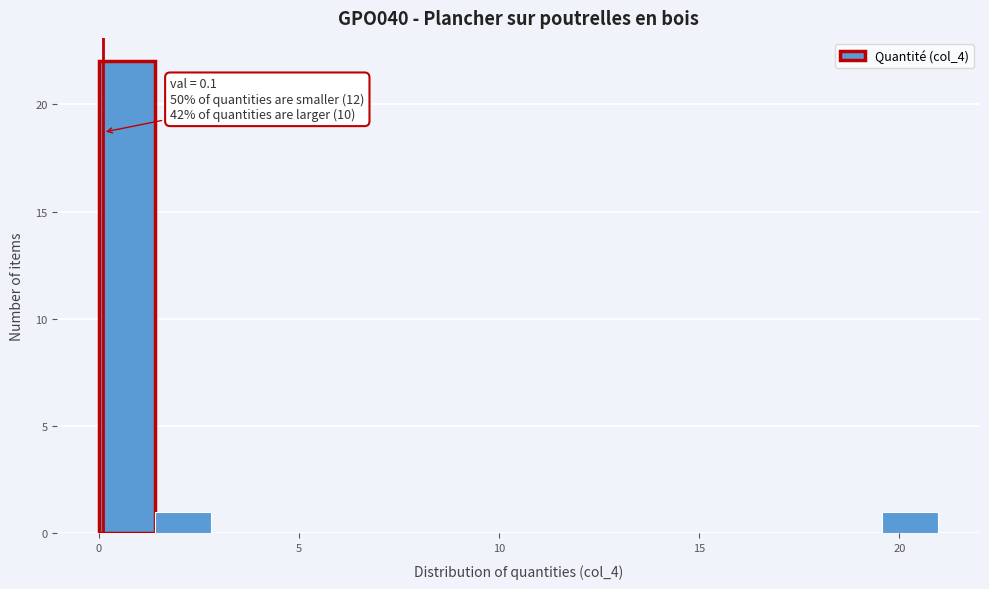

Around what value on the x-axis is the tallest bar? Give the approximate position of its centre, as read against the axis.

0.5